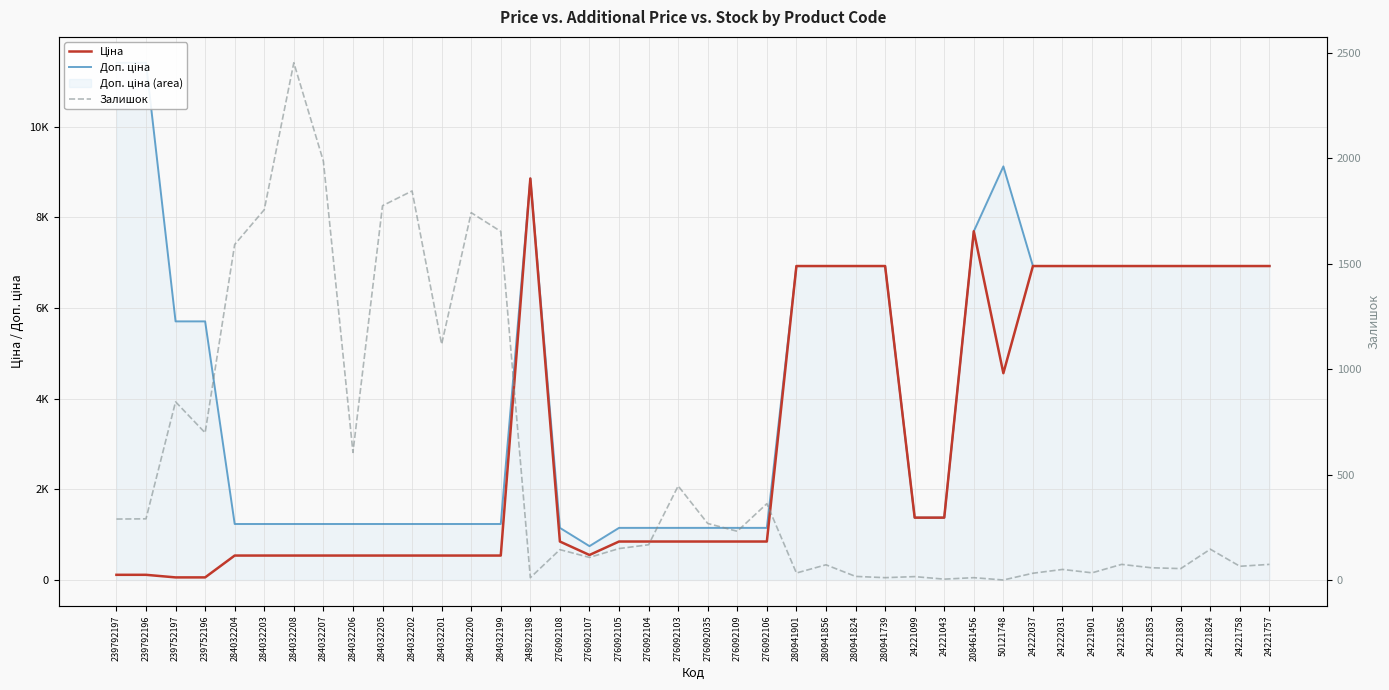

How many lines are shown in the chart?

3